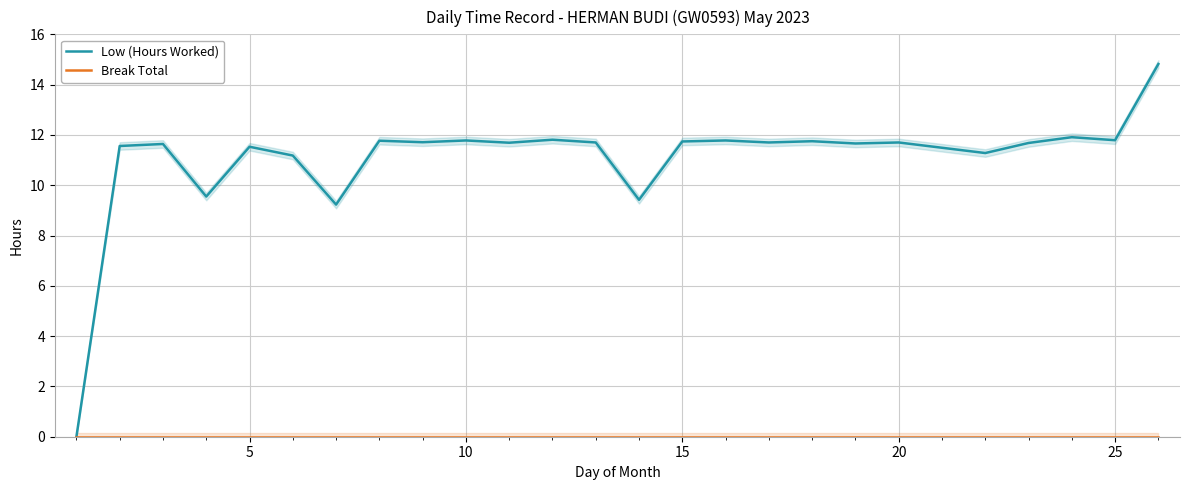

Is it true that Low (Hours Worked) equals 11.5 at 5?

True